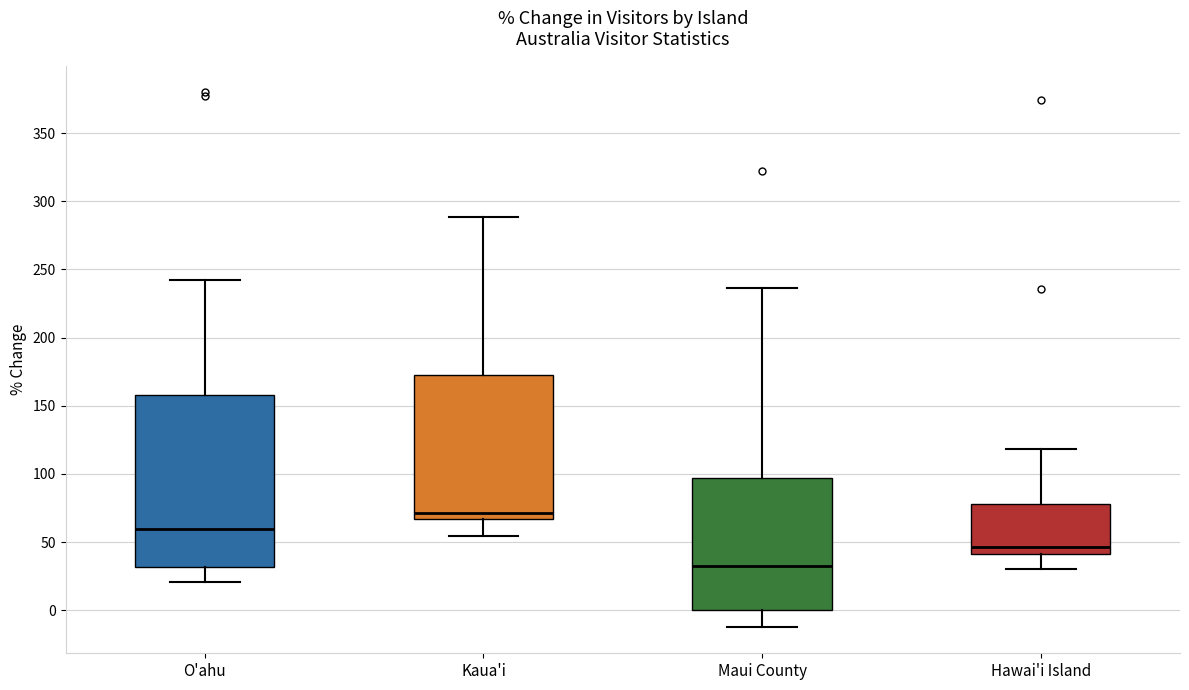

Reading left to right, read every box against the y-axis: the position of its median line, the range the box covers, and the ends of its whiskers. The values are not printed on the chart, so give them approximately, as read against the axis.

O'ahu: median 60, box 30 to 160, whiskers 20 to 240
Kaua'i: median 70, box 65 to 170, whiskers 55 to 290
Maui County: median 30, box 0 to 95, whiskers -10 to 235
Hawai'i Island: median 45, box 40 to 80, whiskers 30 to 120